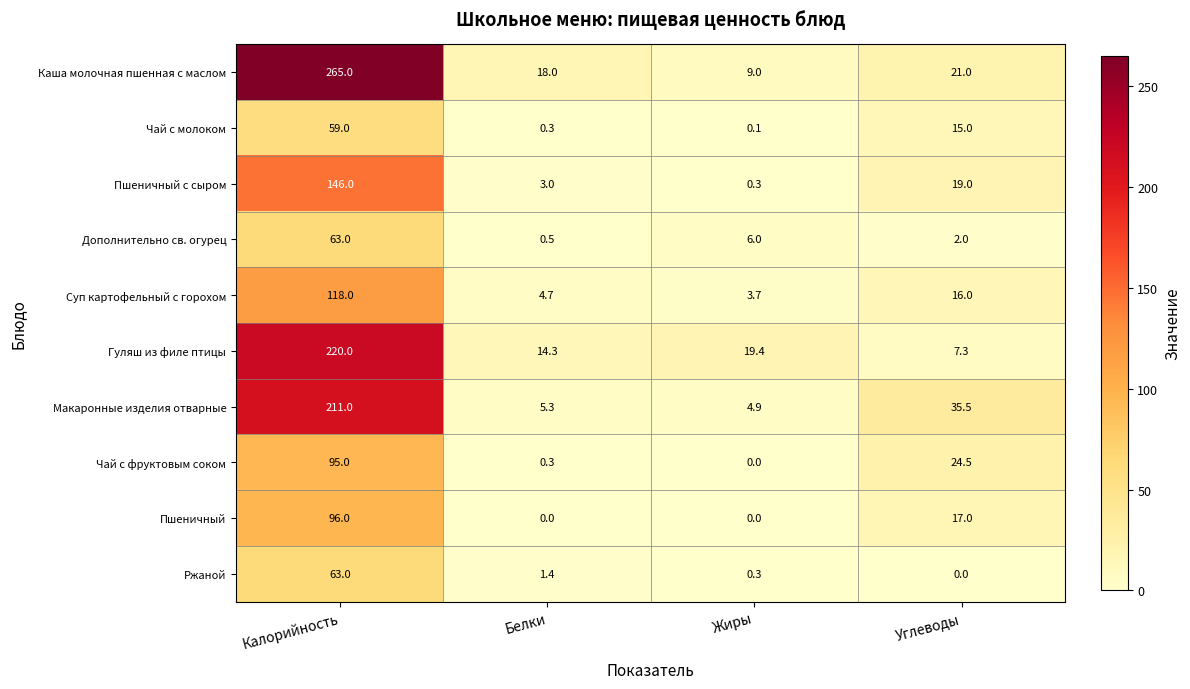

The Дополнительно св. огурец series shows 3.4 at Углеводы. True or false?

False